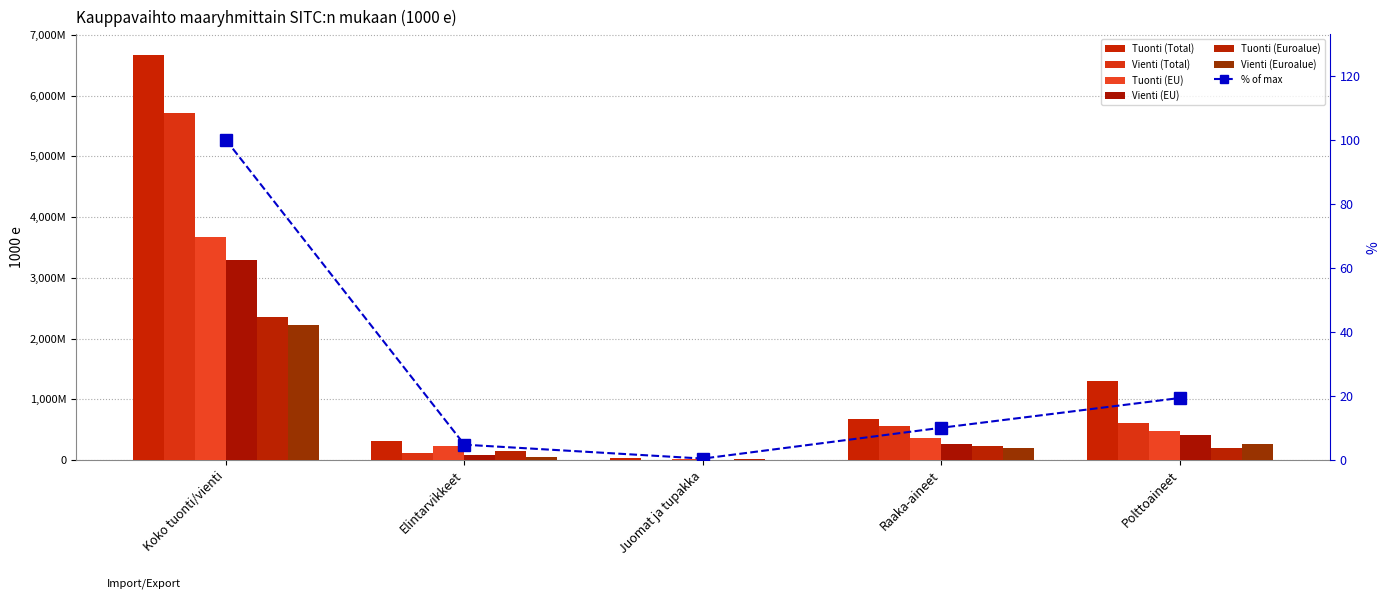

Reading left to right, what are all the values shown in this chart?

Tuonti (Total): 6675034	323162	33435	676080	1296480
Vienti (Total): 5717151	117533	10681	563396	605984
Tuonti (EU): 3665807	235819	26027	359250	486198
Vienti (EU): 3296245	77425	7270	264189	420252
Tuonti (Euroalue): 2363681	157402	20767	236055	197782
Vienti (Euroalue): 2226049	45843	3640	193852	263406